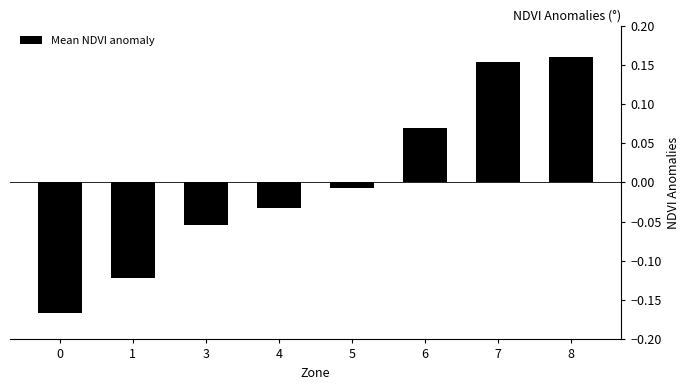

What is the change in value from 4 to 7?

+0.2